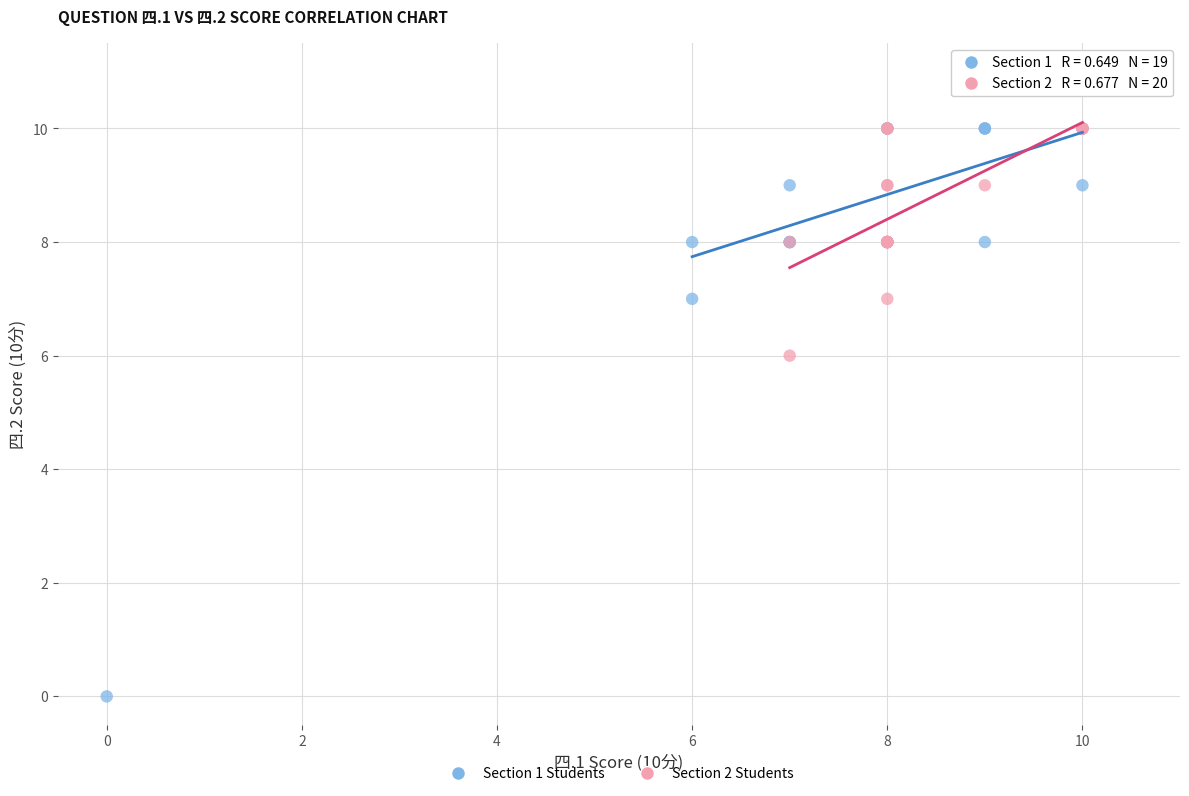

What are all the series names shown in the legend?

Section 1 Students, Section 2 Students